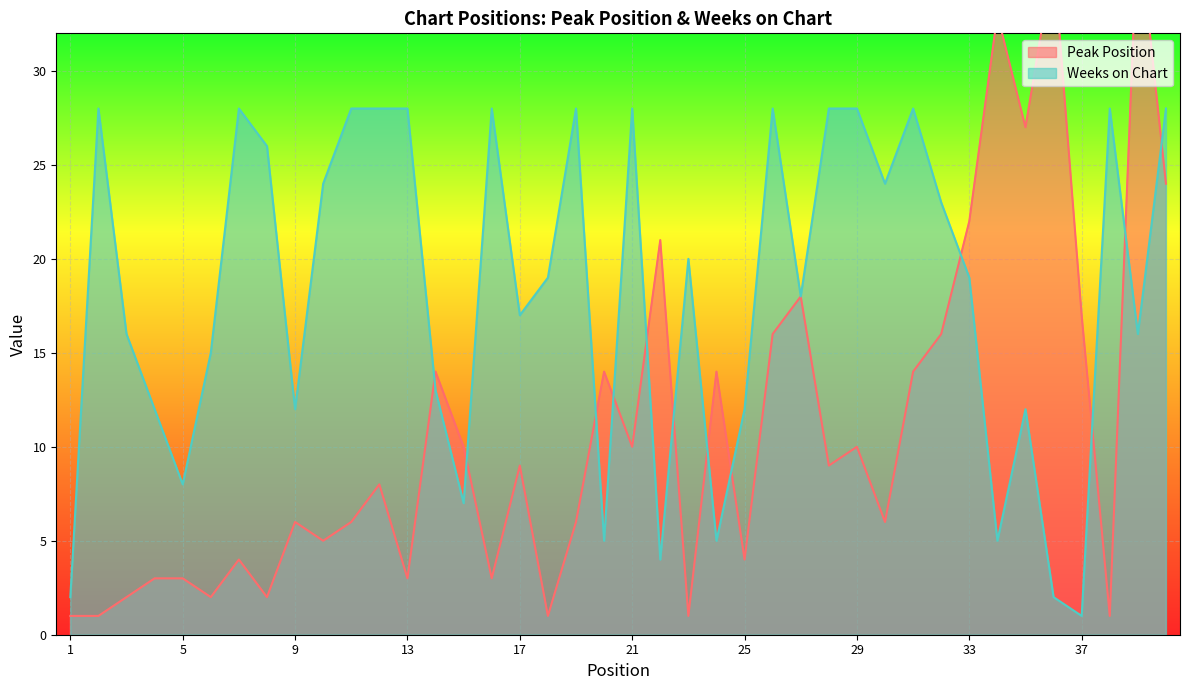

List the series in order of their overall mean, lowest first.

Peak Position, Weeks on Chart